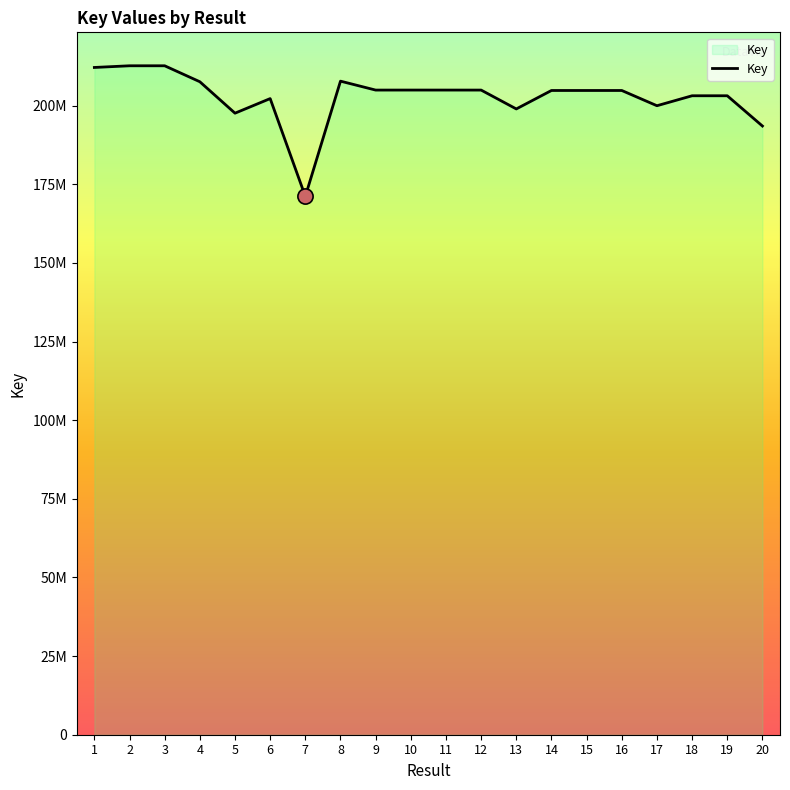

Does the chart have visible grid lines?

No